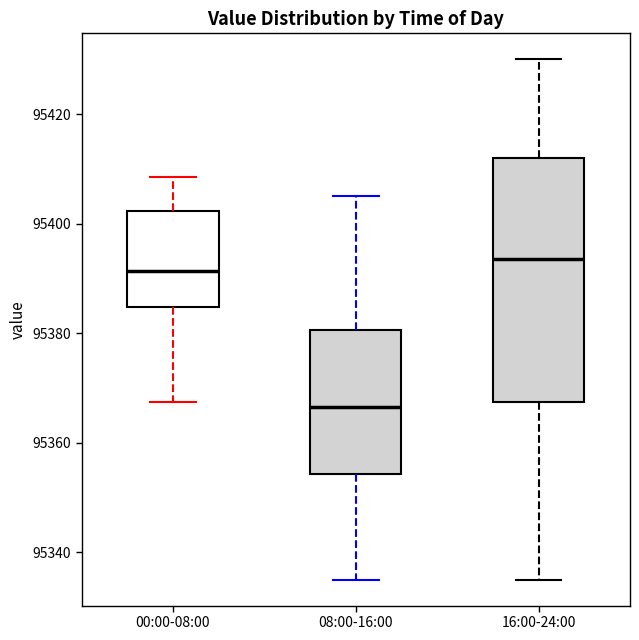

Reading left to right, transcribe this box plot: for each box, give where its median line is, the range the box spans, and where its two whiskers end, as read against the y-axis. The values are not printed on the chart, so give them approximately, as read against the axis.

00:00-08:00: median 95392, box 95384 to 95402, whiskers 95368 to 95408
08:00-16:00: median 95366, box 95354 to 95380, whiskers 95336 to 95406
16:00-24:00: median 95394, box 95368 to 95412, whiskers 95336 to 95430